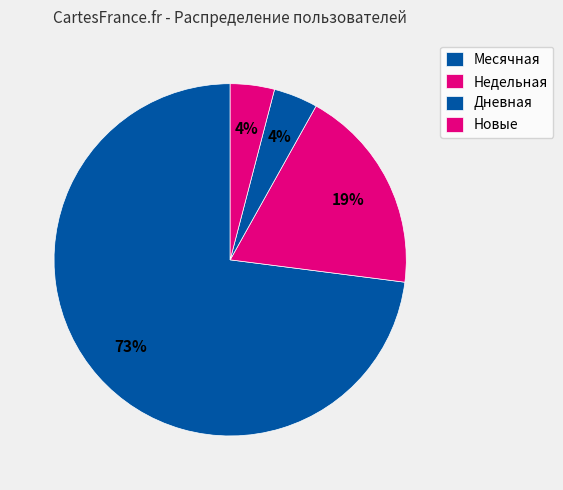

Is there any slice that represents more than half of the pie?

Yes